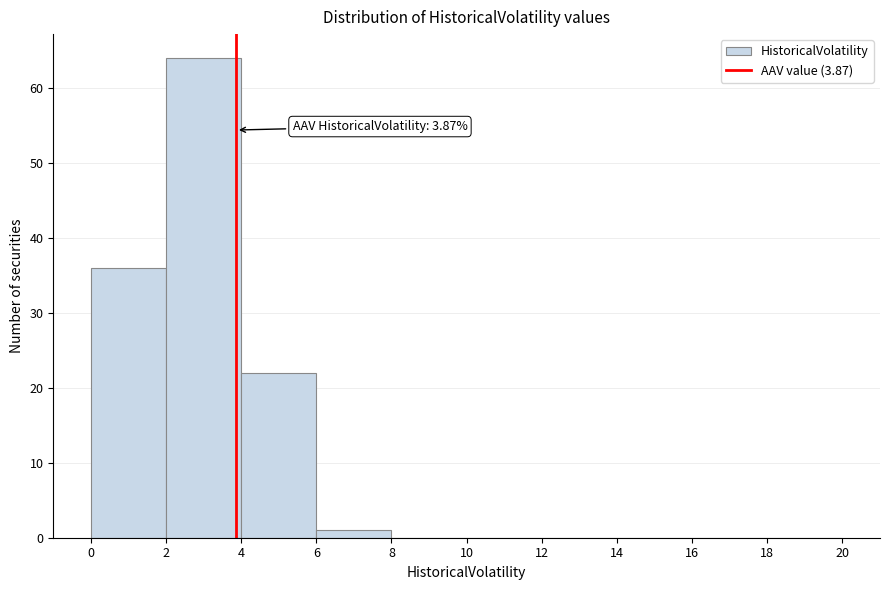

Which range on the x-axis has the tallest bar?

2 to 4